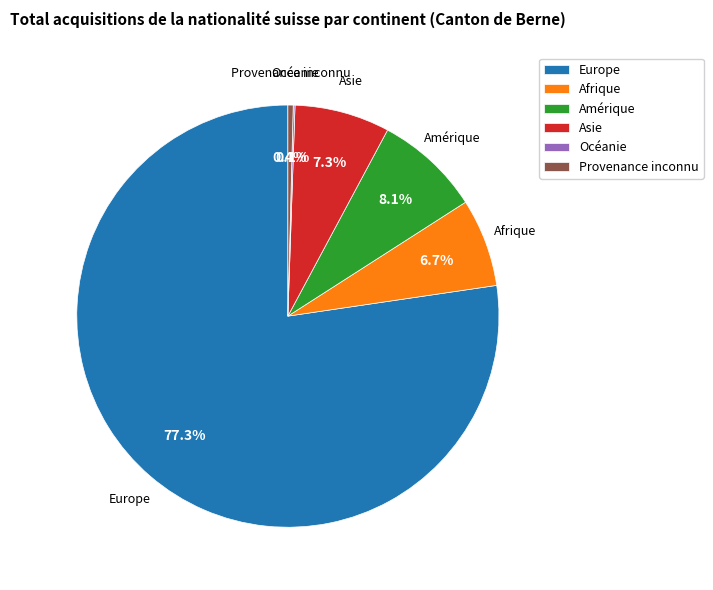

To the nearest percent, what is the difference between the largest and smallest slice percentages?

77%